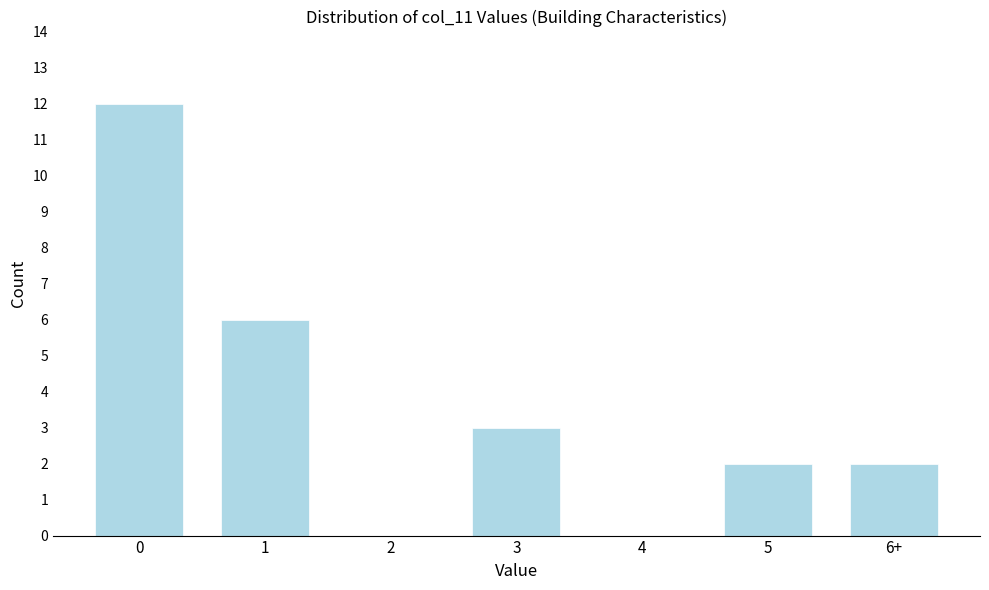

Reading right to left, transcribe all the data shown in this chart.

6+=2	5=2	4=0	3=3	2=0	1=6	0=12